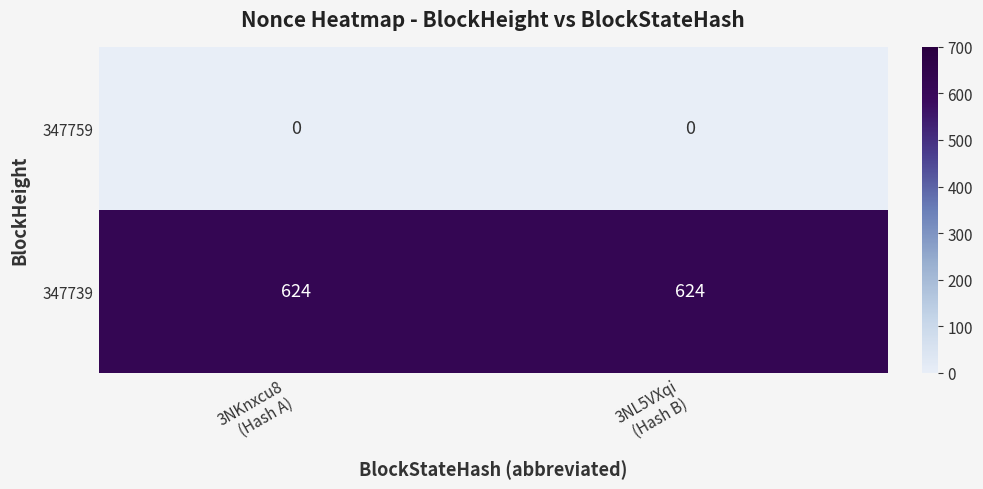

What is the average value of the 347739 series?

624